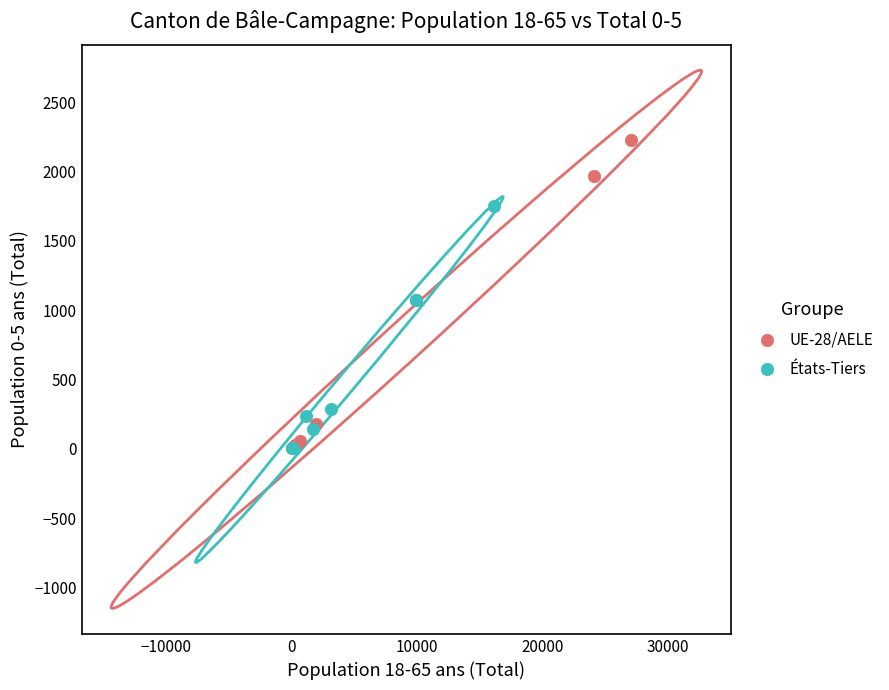

Which series has the widest spread of Y values?

UE-28/AELE